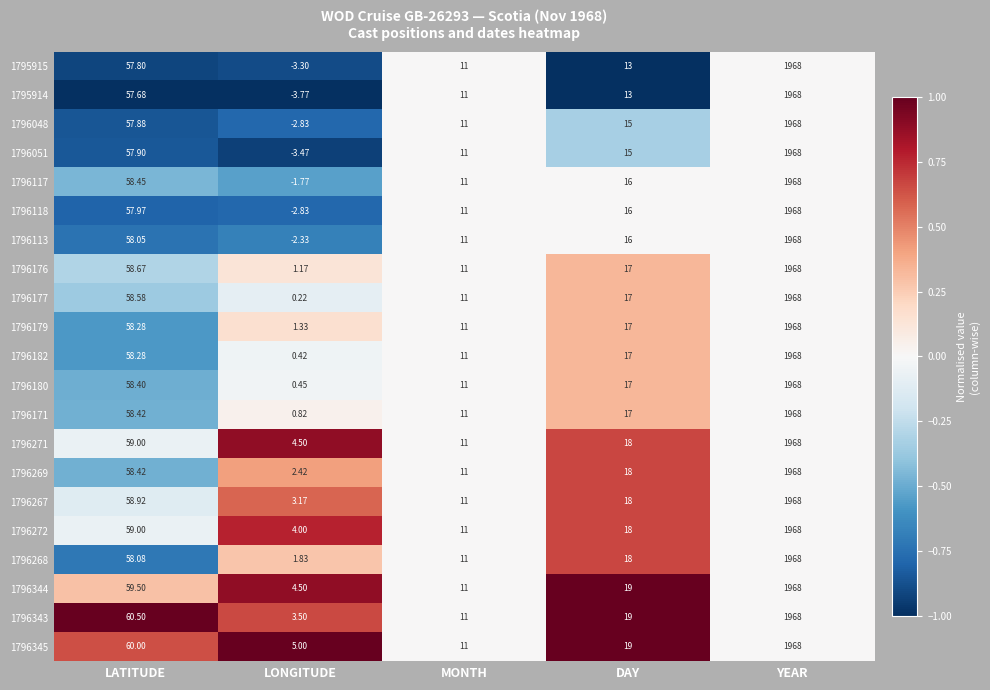

How many values in 1796048 are below zero?

1